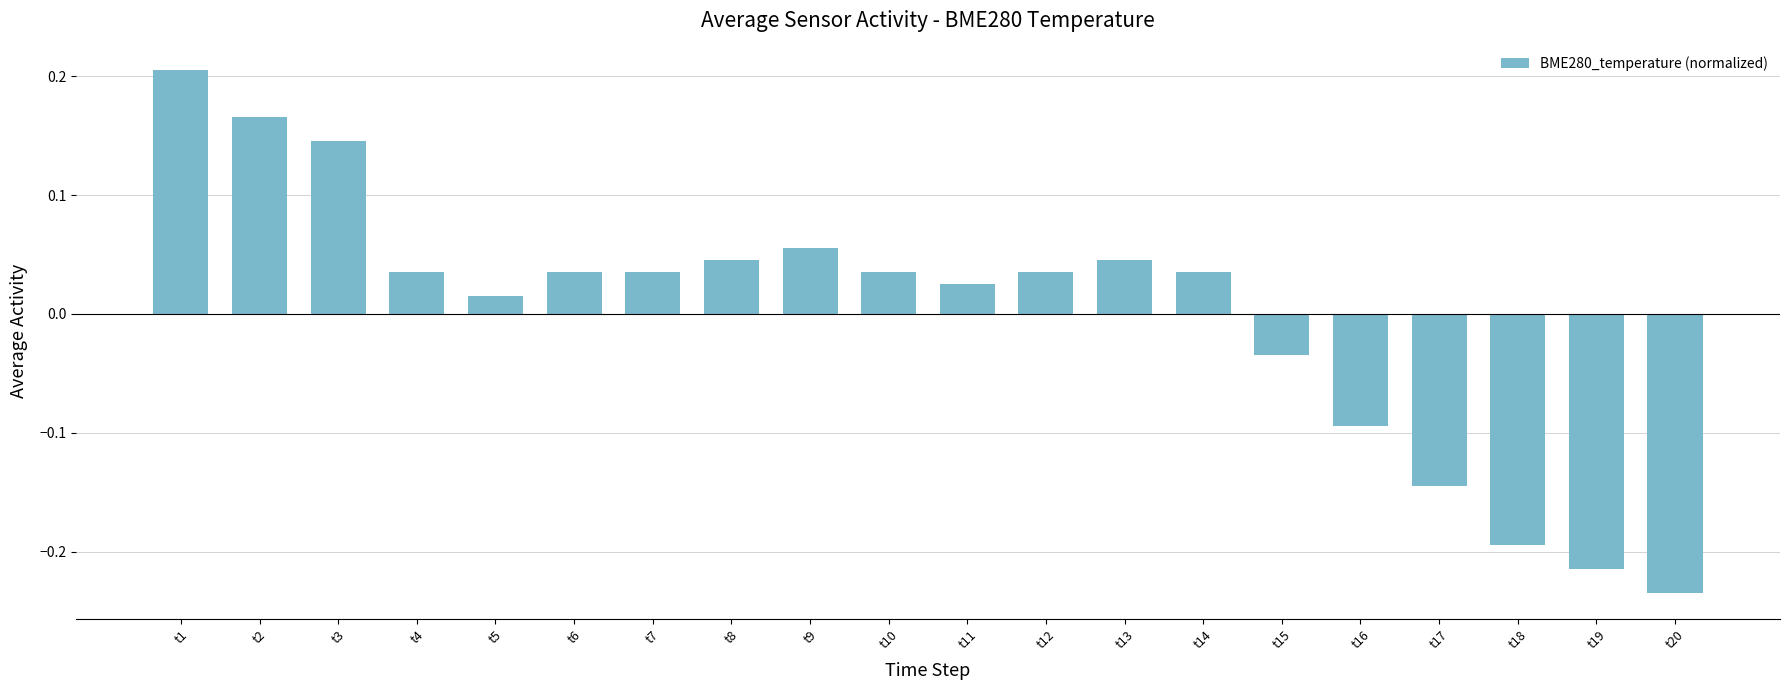

At which category does the chart reach its peak across all series?

t1